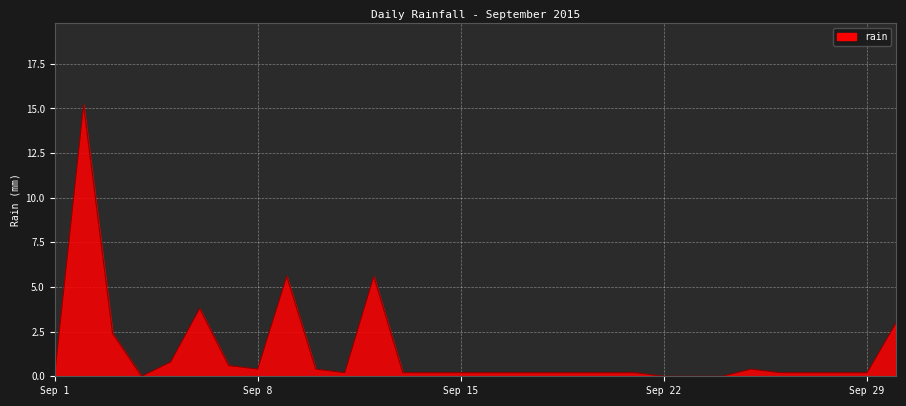

Does the chart have visible grid lines?

Yes